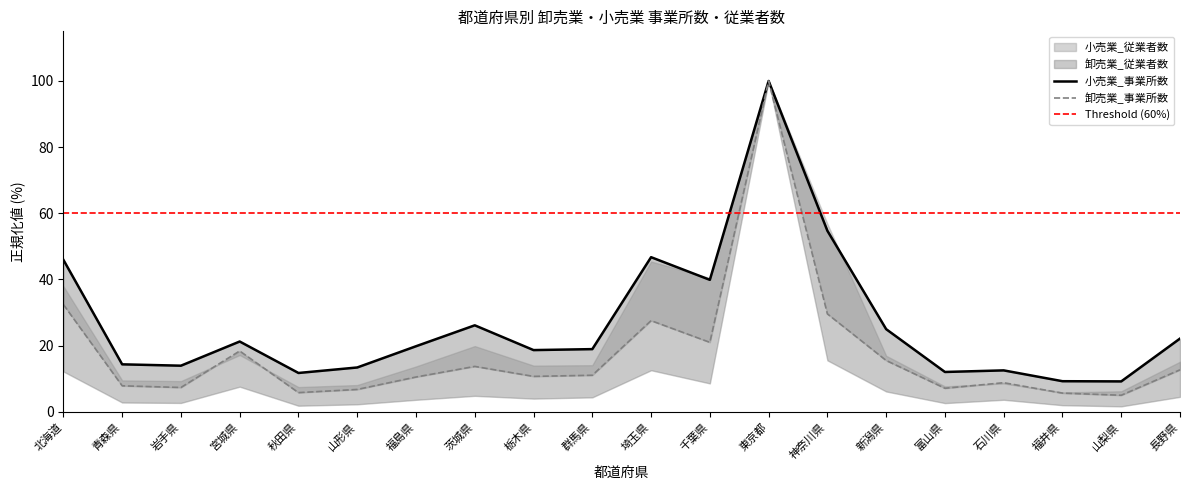

The value of 小売業_事業所数 at 秋田県 is 17.4. True or false?

False